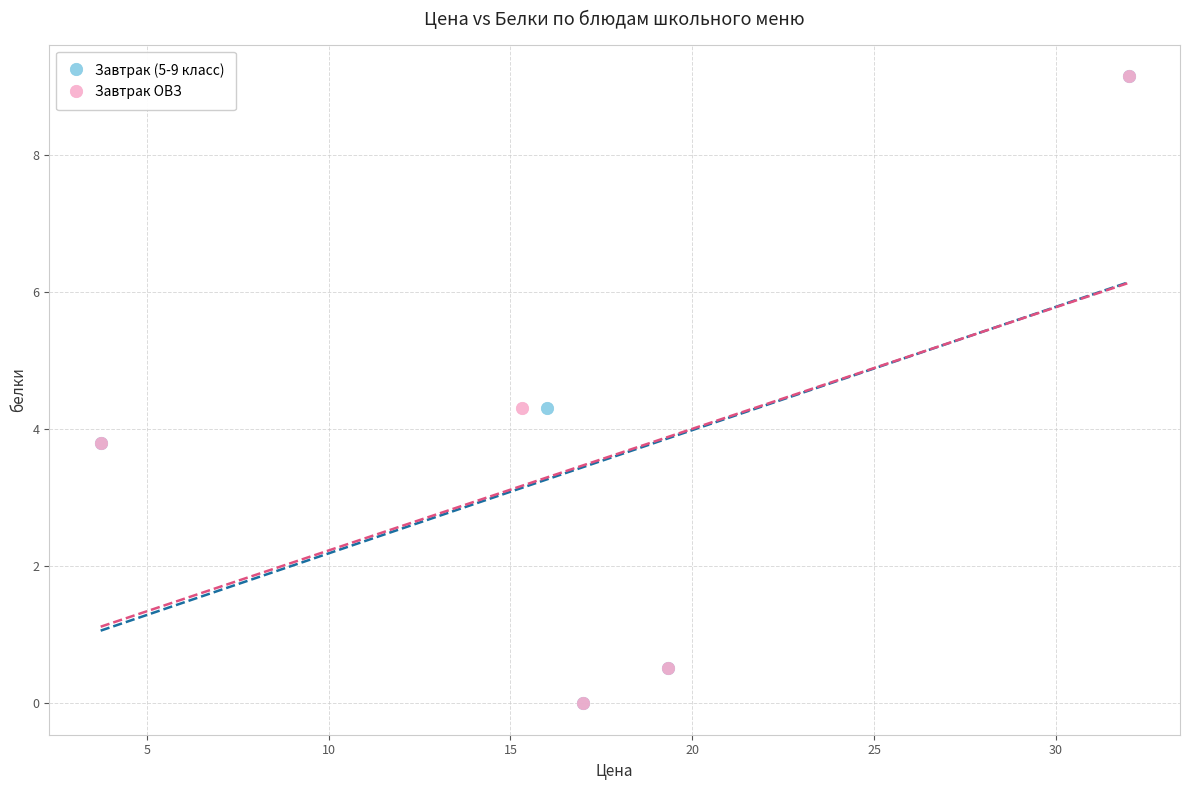

What are all the series names shown in the legend?

Завтрак (5-9 класс), Завтрак ОВЗ